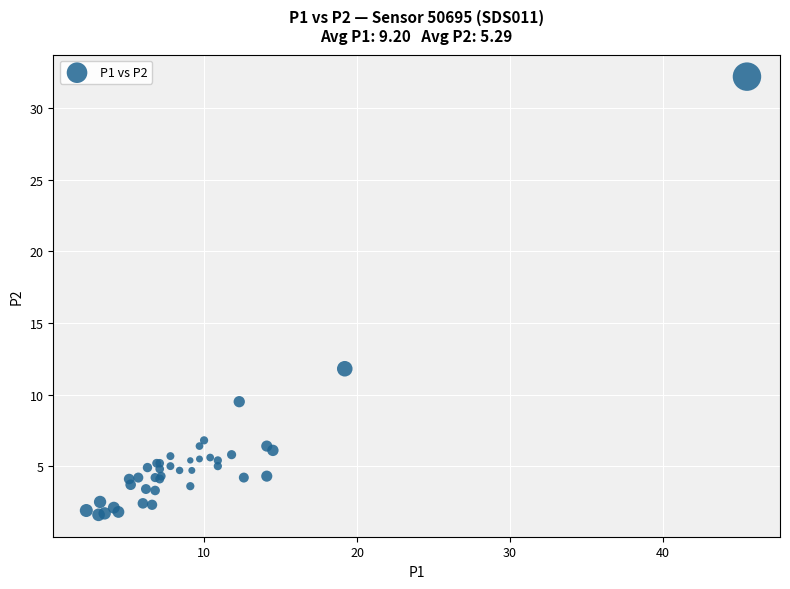

What Y value in the scatter plot is closest to 16?

11.8